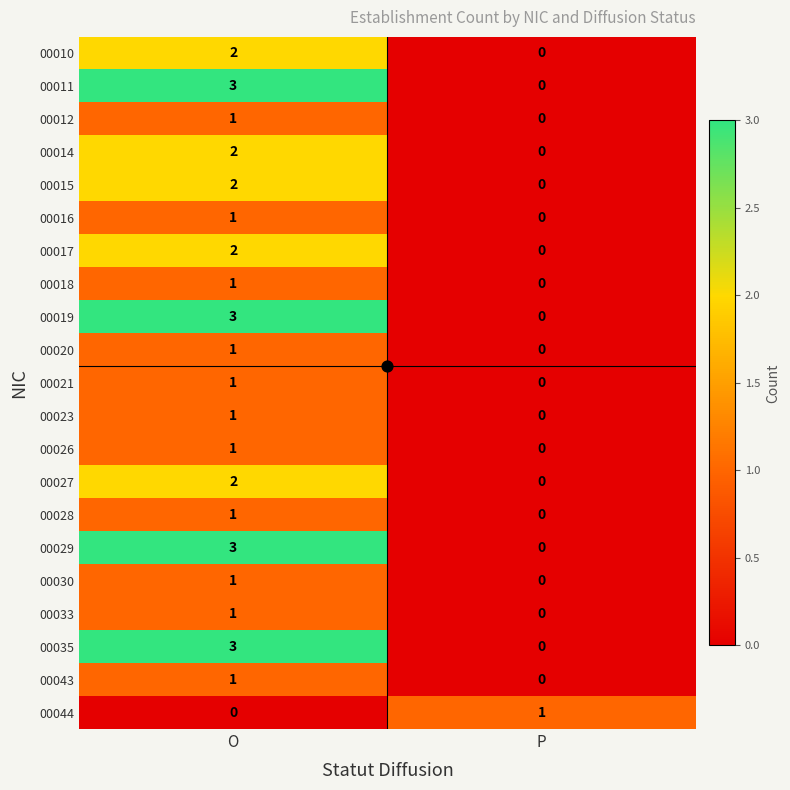

How many values in 00023 are above zero?

1